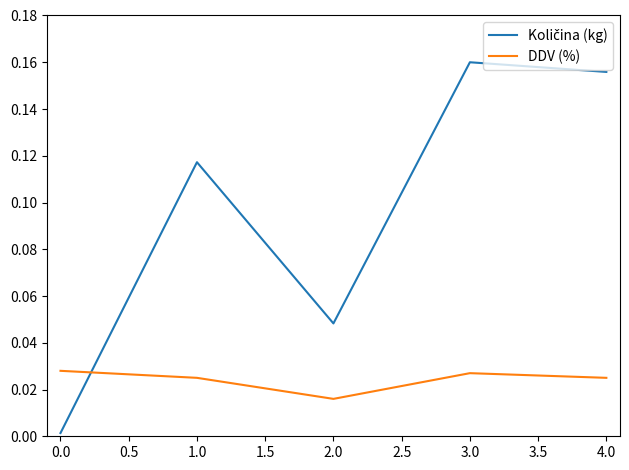

Which category has the highest value across all series?

3.0